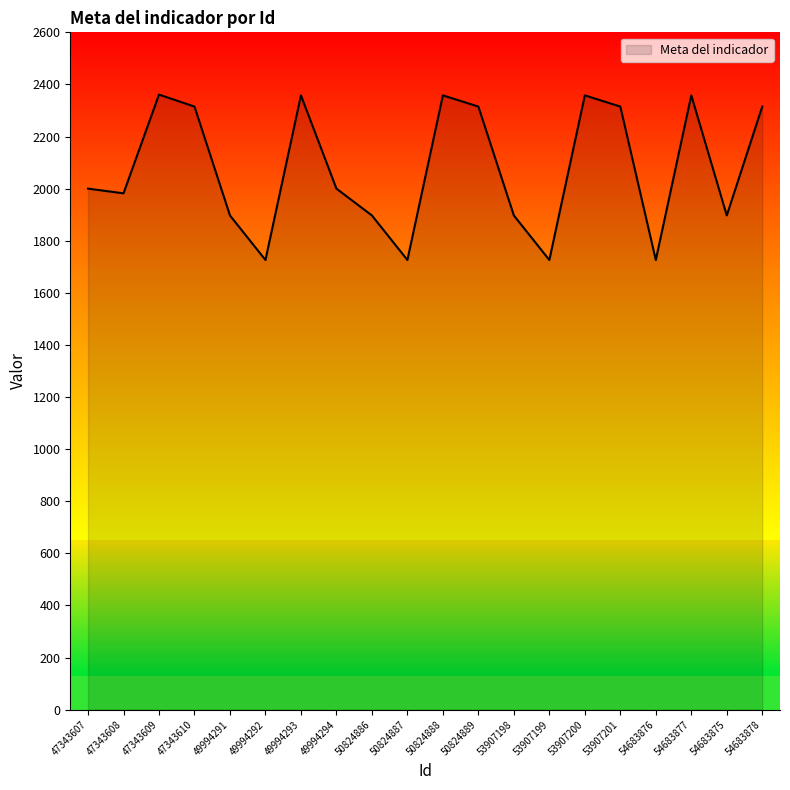

True or false: Meta del indicador has a value of 748 at 49994292.

False